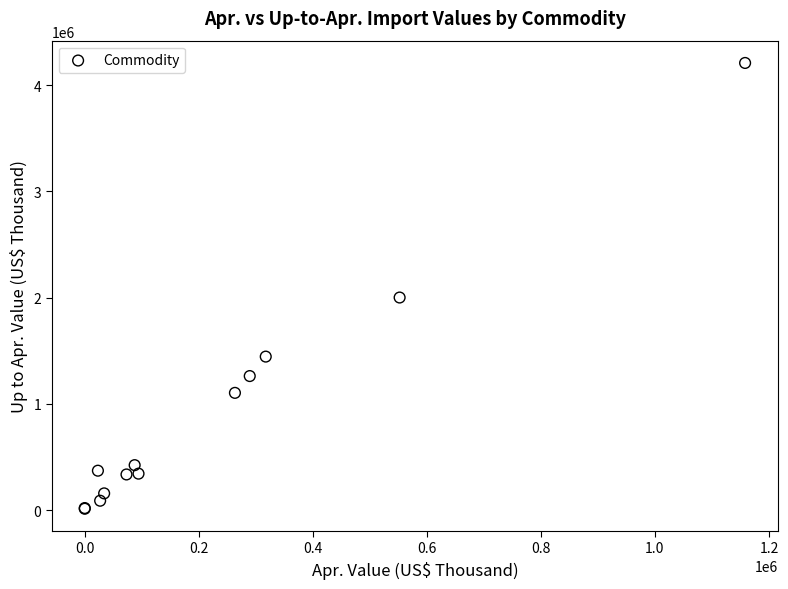

What Y value in the scatter plot is closest to 2110397?

2000427